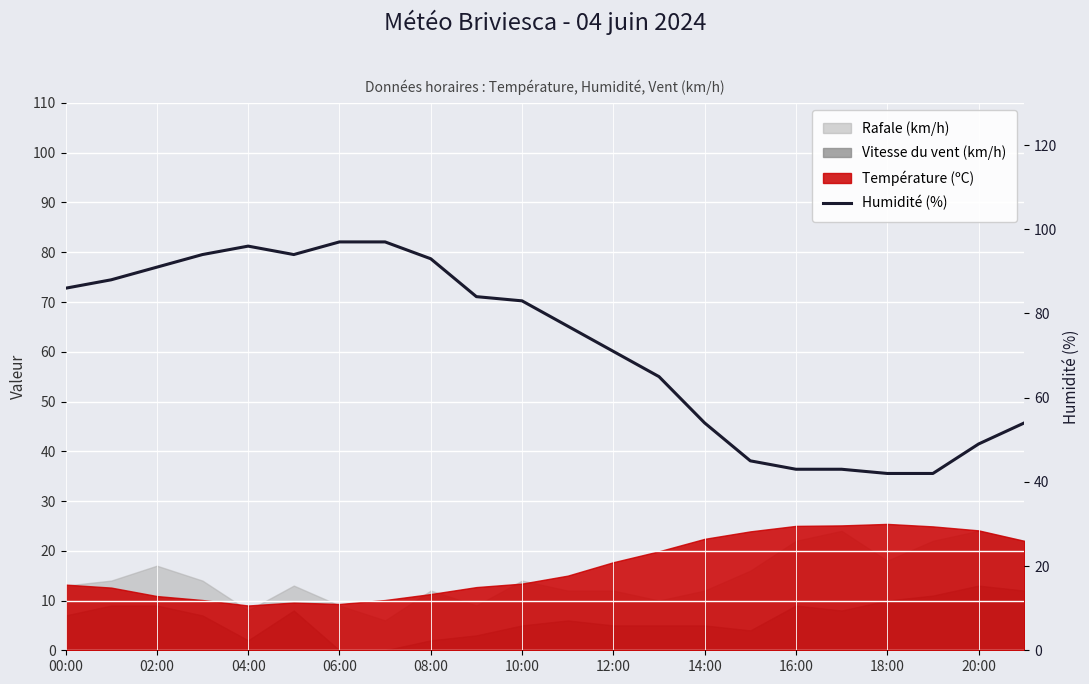

Reading right to left, what are all the values shown in this chart?

54	49	42	42	43	43	45	54	65	71	77	83	84	93	97	97	94	96	94	91	88	86